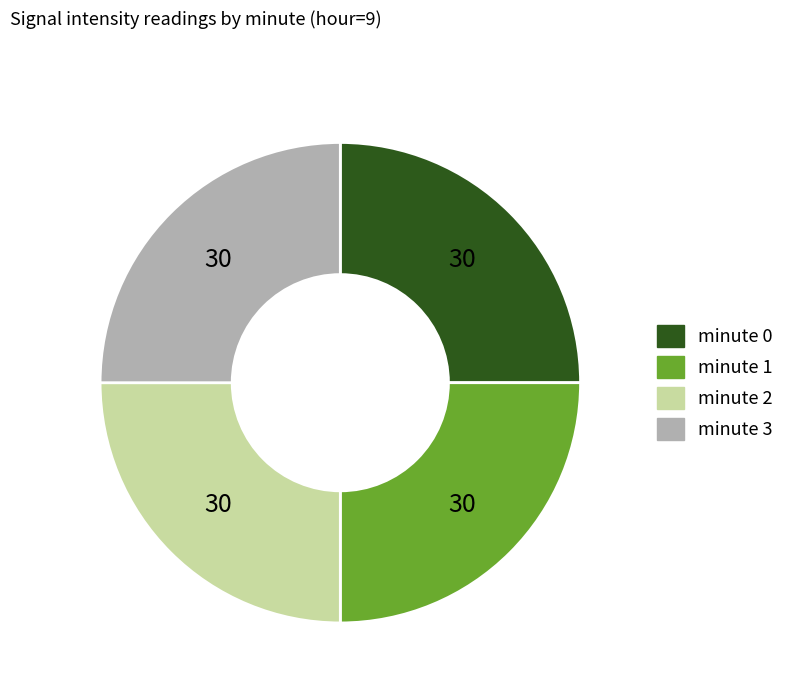

Approximately how many times larger is the value at minute 2 compared to minute 0?

1.0